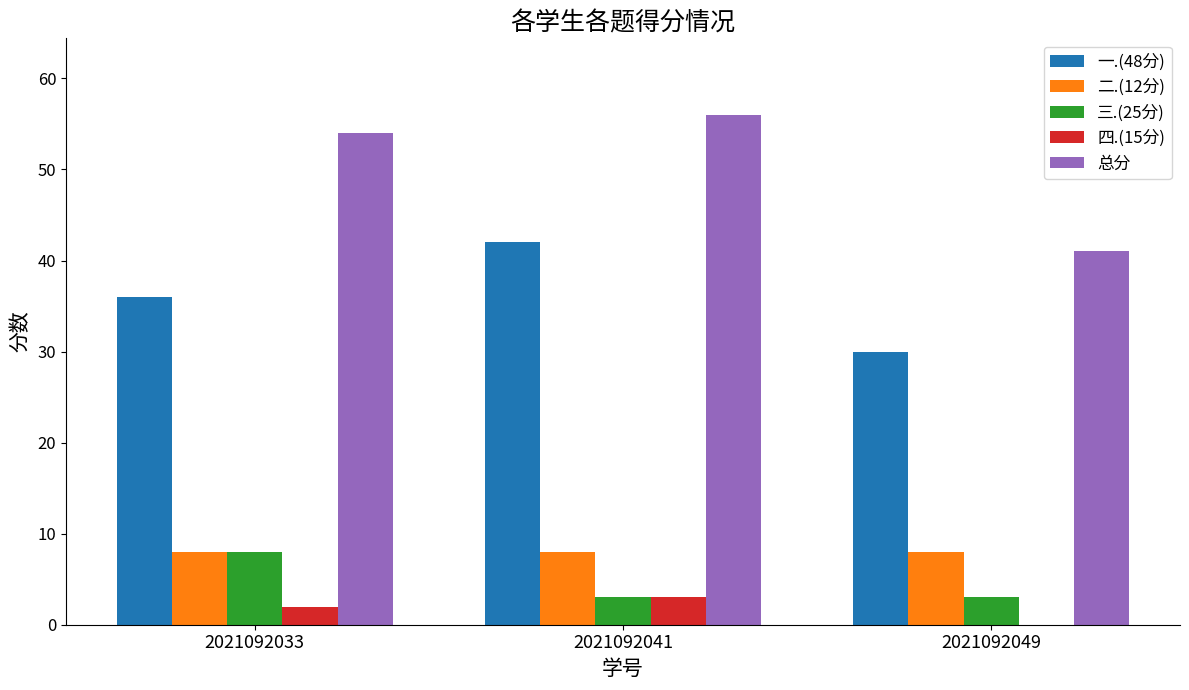

Which category has the highest value across all series?

2021092041